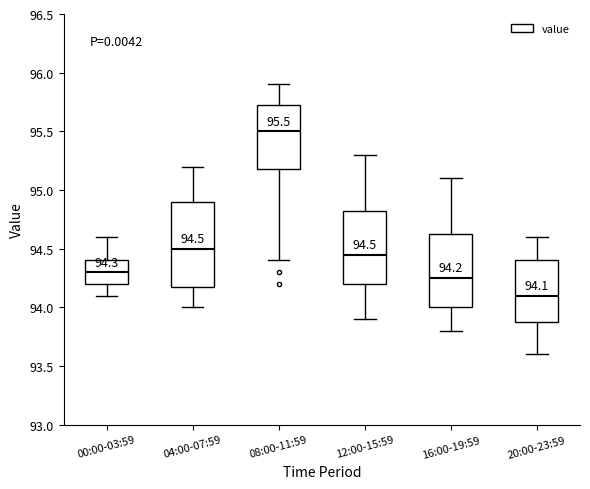

Comparing the boxes themselves (not the whiskers), which one is the tallest?

04:00-07:59